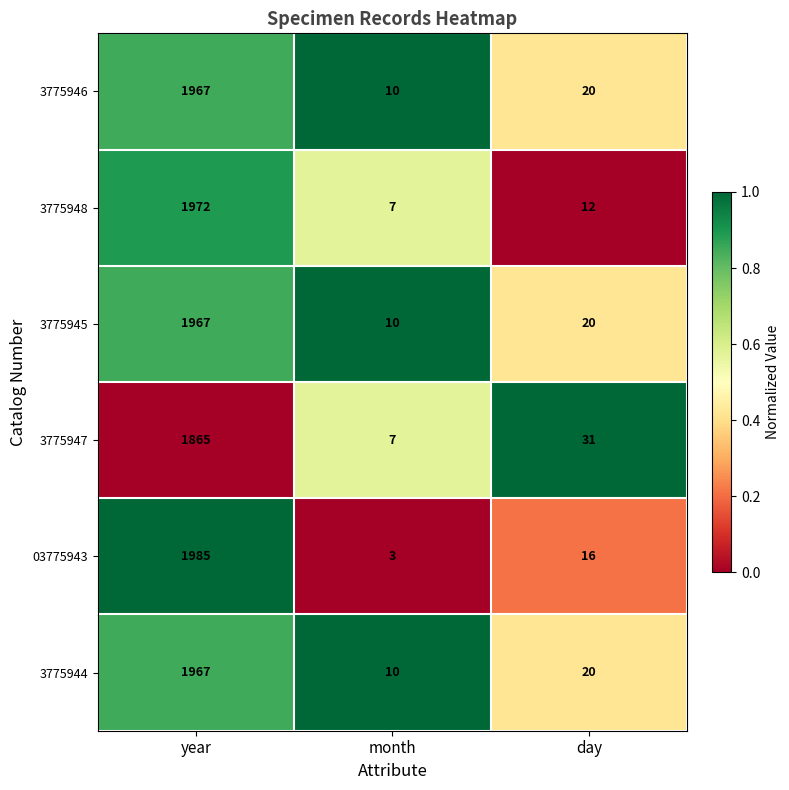

Reading left to right, transcribe all the data shown in this chart.

3775946: 1967	10	20
3775948: 1972	7	12
3775945: 1967	10	20
3775947: 1865	7	31
03775943: 1985	3	16
3775944: 1967	10	20